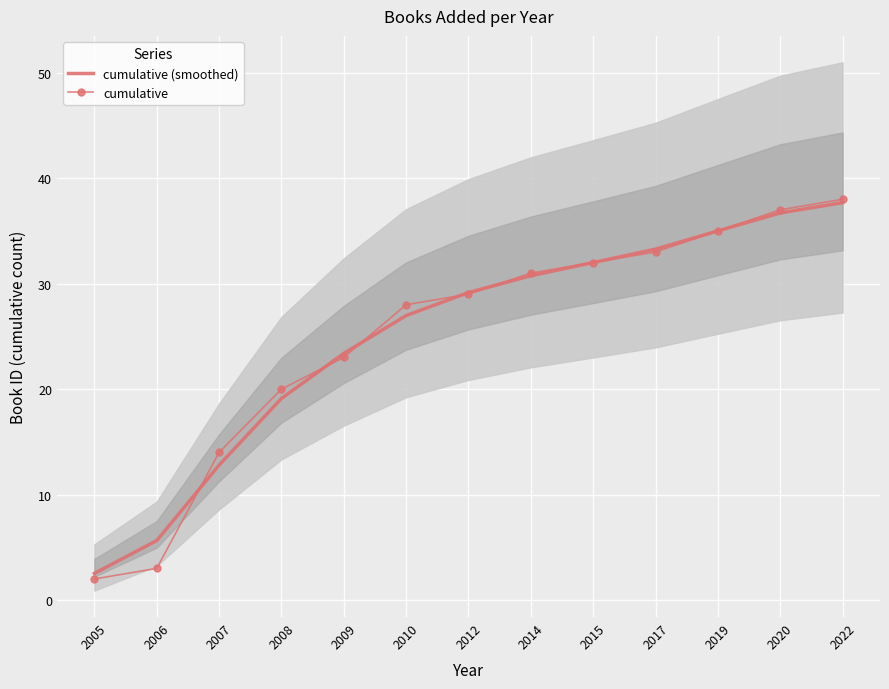

At which label does cumulative first exceed 29?

2014